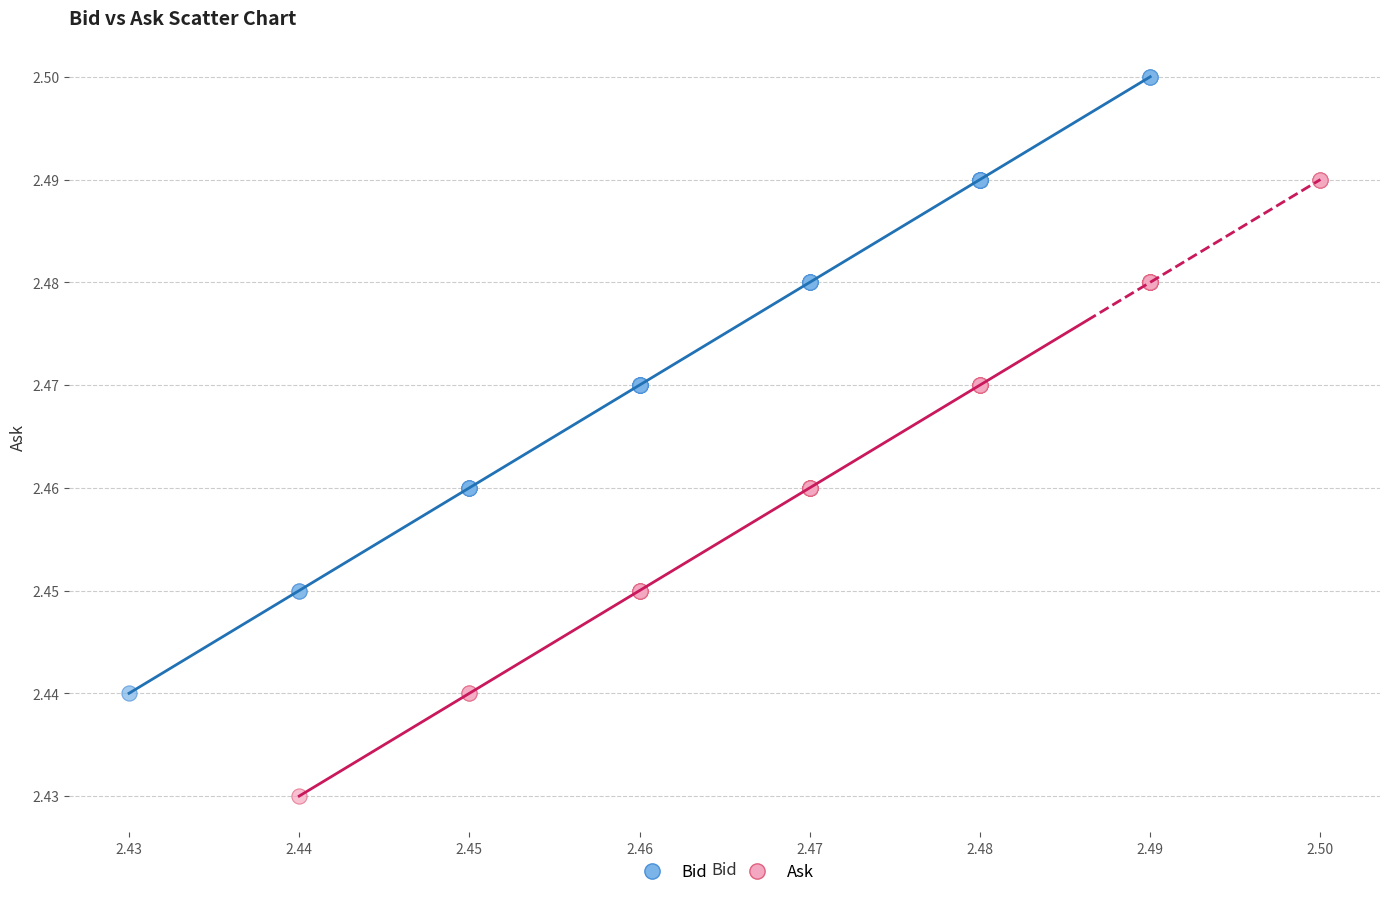

Which series contains the lowest Y value?

Ask